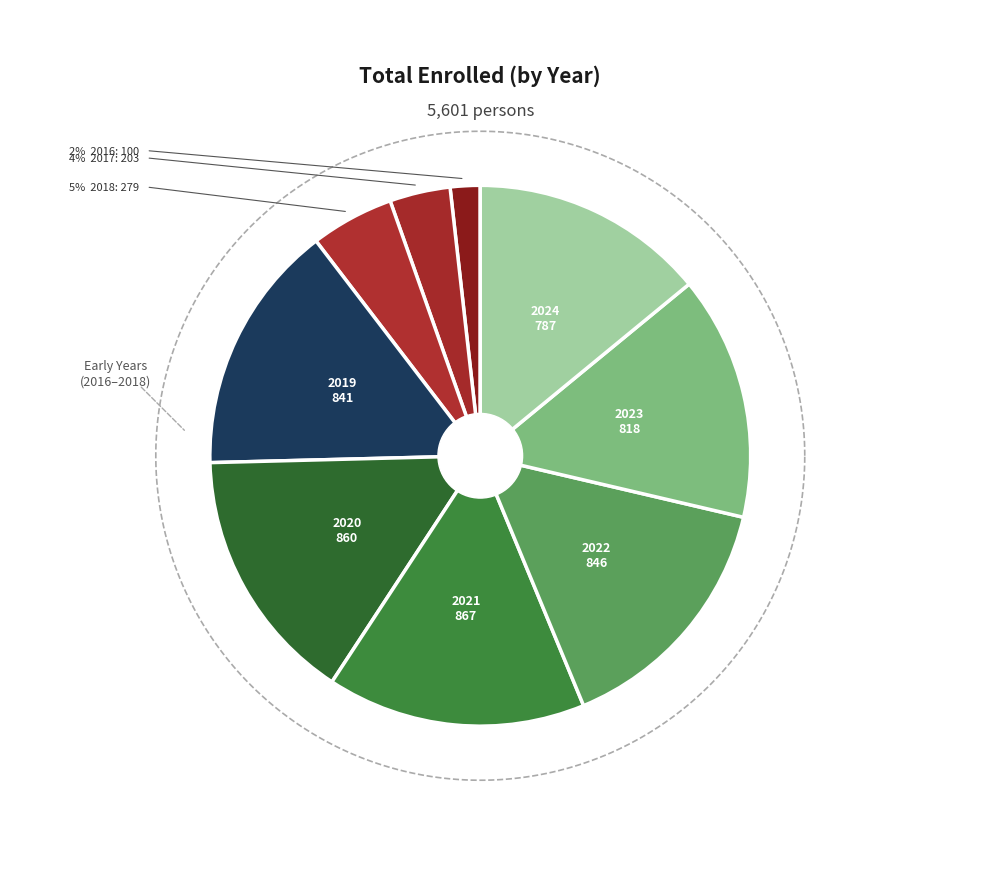

What percentage is NOT represented by 2017?

96.4%